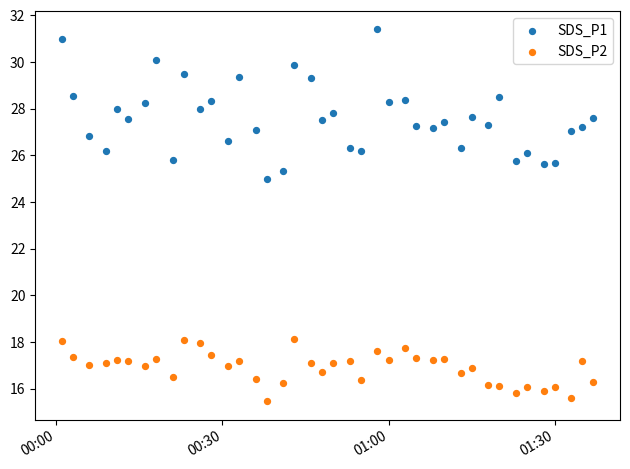

Which series has the widest spread of Y values?

SDS_P1